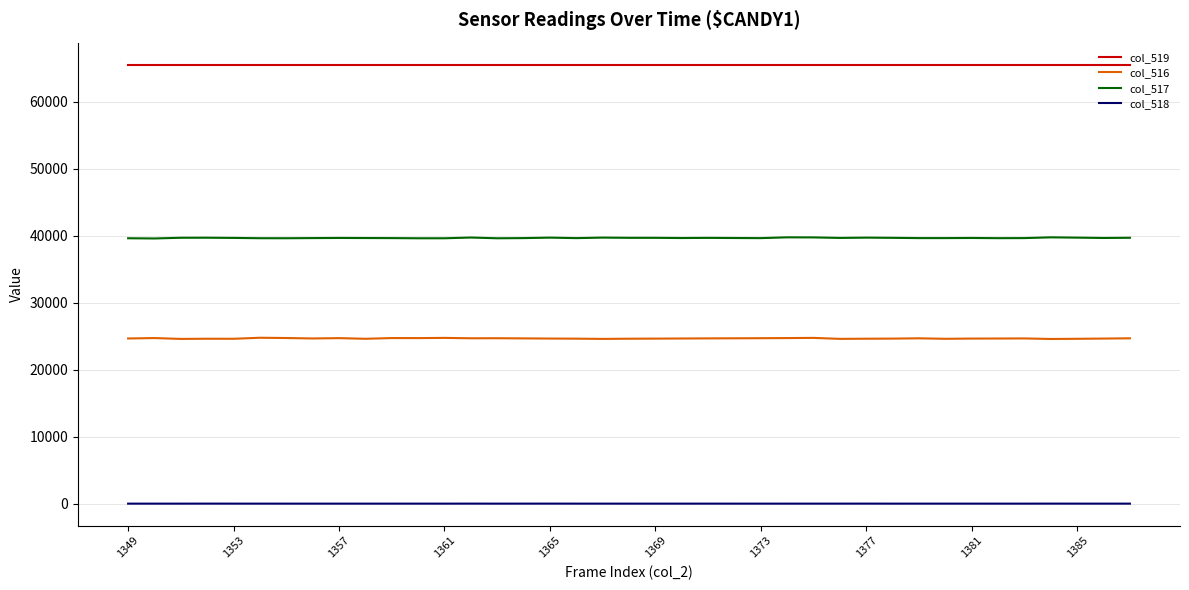

List the series in order of their peak value, highest first.

col_519, col_517, col_516, col_518